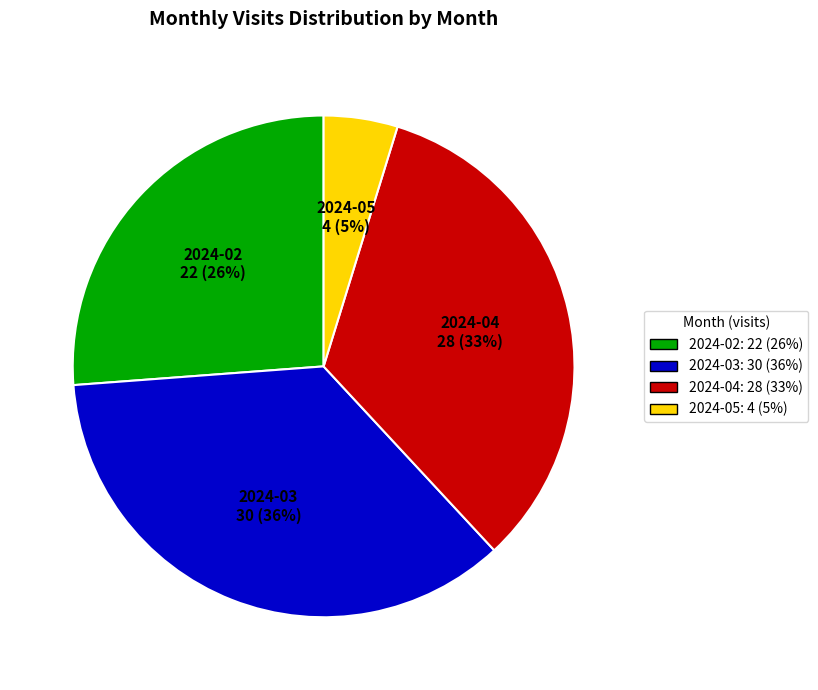

Does 2024-02 account for over 50% of the chart?

No